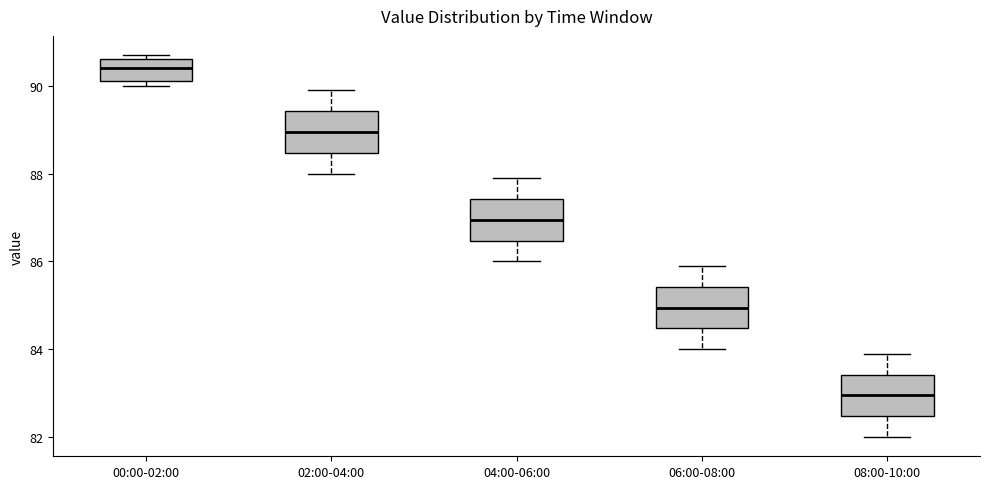

Reading left to right, transcribe this box plot: for each box, give where its median line is, the range the box spans, and where its two whiskers end, as read against the y-axis. The values are not printed on the chart, so give them approximately, as read against the axis.

00:00-02:00: median 90.4, box 90.2 to 90.6, whiskers 90.0 to 90.8
02:00-04:00: median 89.0, box 88.4 to 89.4, whiskers 88.0 to 90.0
04:00-06:00: median 87.0, box 86.4 to 87.4, whiskers 86.0 to 88.0
06:00-08:00: median 85.0, box 84.4 to 85.4, whiskers 84.0 to 86.0
08:00-10:00: median 83.0, box 82.4 to 83.4, whiskers 82.0 to 84.0